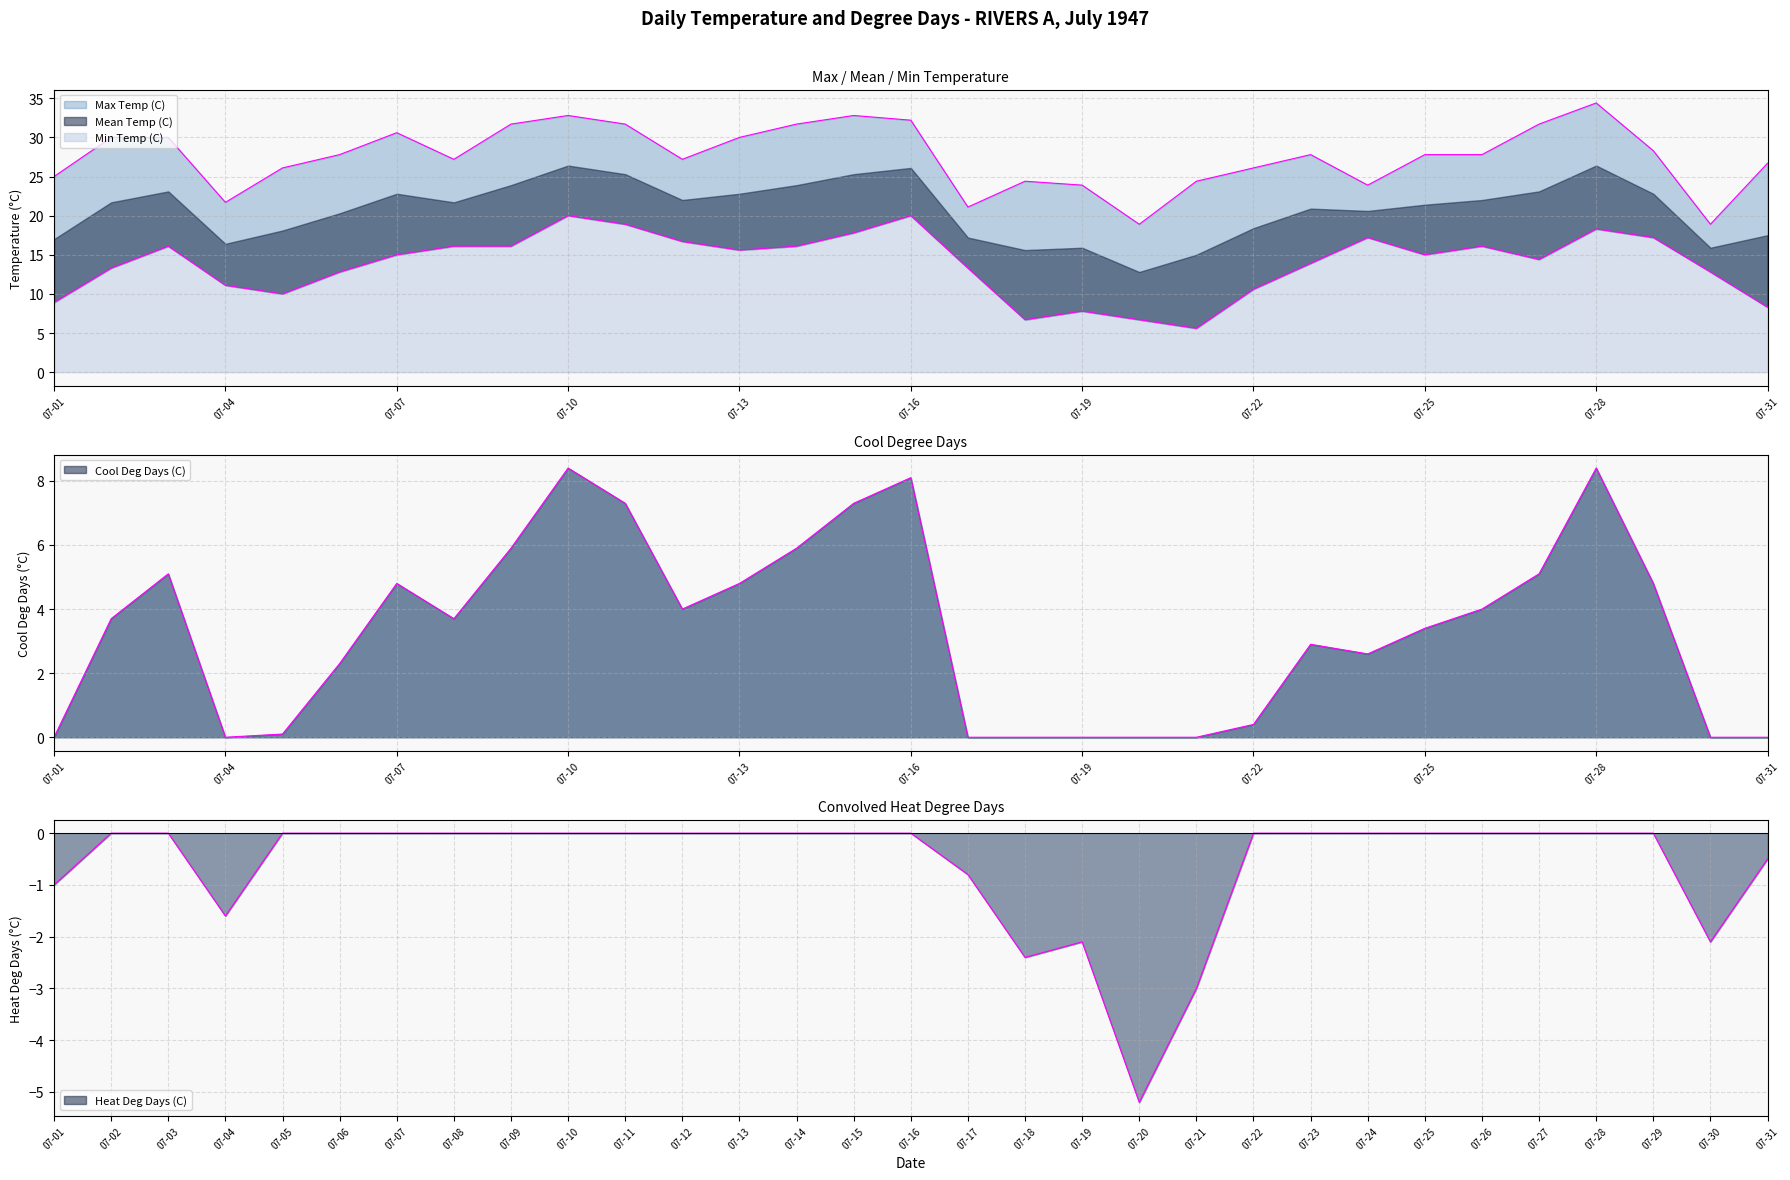

Count the number of categories in the chart.

31